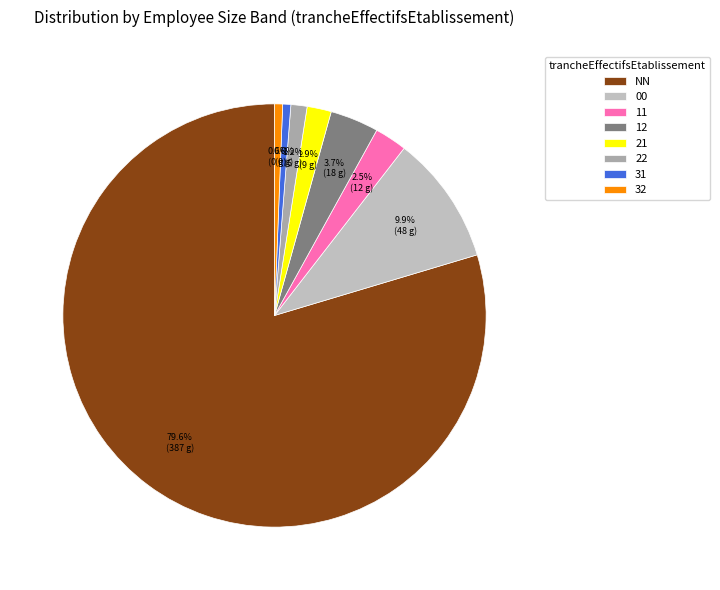

Which slice is the smallest?

31